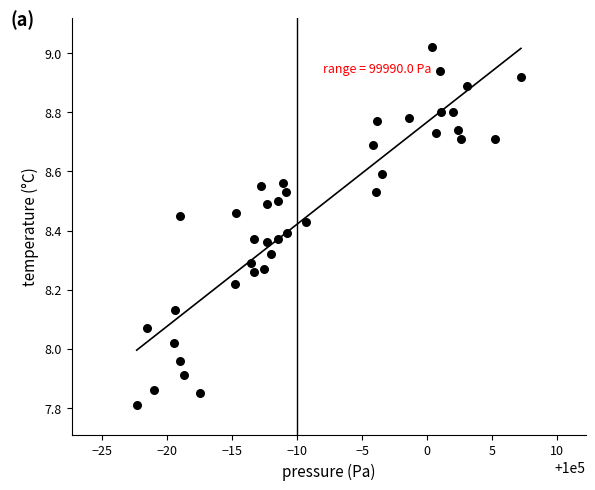

What is the range of X values (max minus min)?

29.6